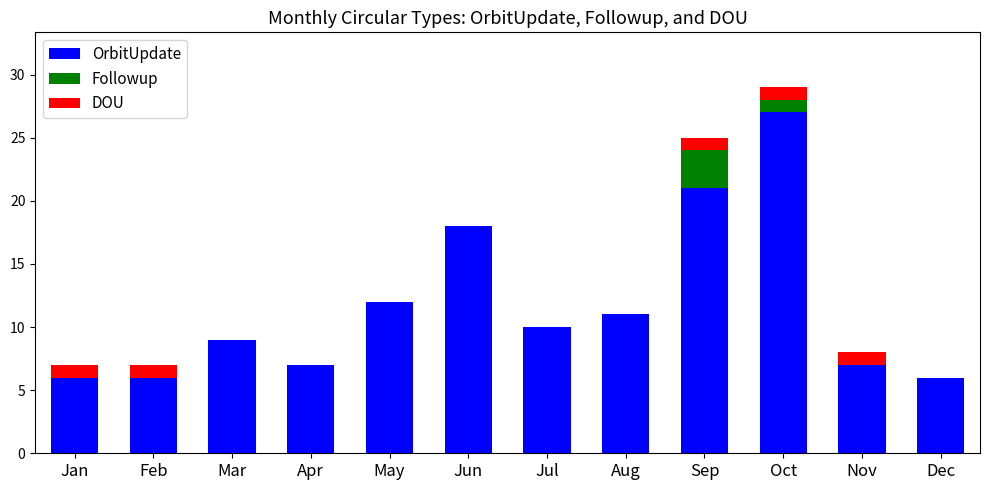

The value of OrbitUpdate at Dec is 6. True or false?

True